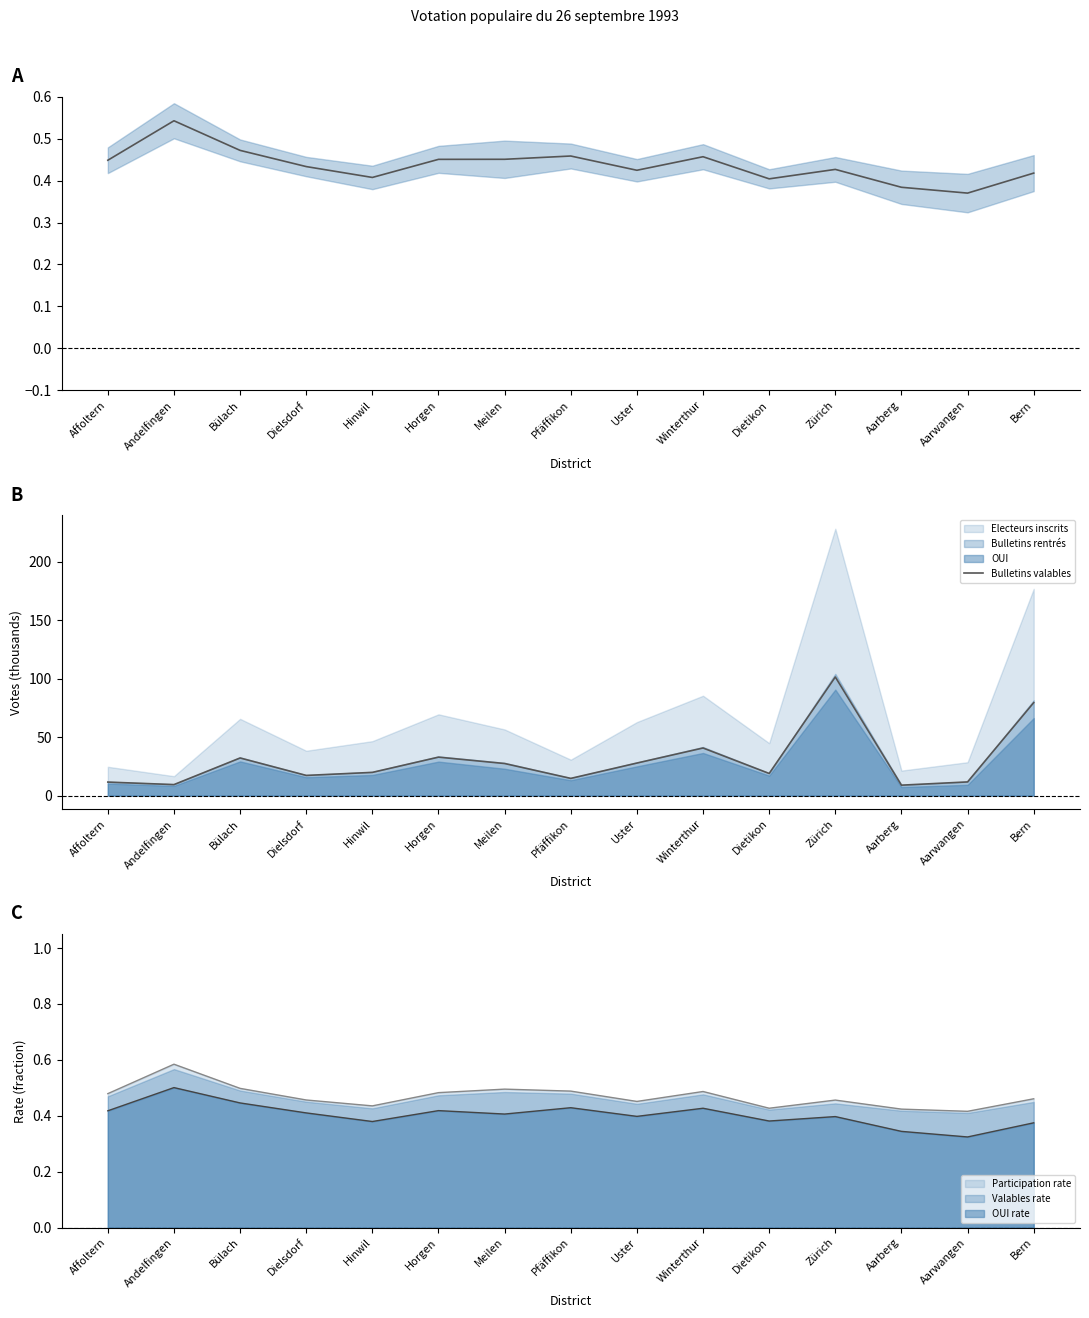

Reading left to right, what are all the values shown in this chart?

Mid (participation): 0.4	0.5	0.5	0.4	0.4	0.5	0.5	0.5	0.4	0.5	0.4	0.4	0.4	0.4	0.4
Bulletins valables: 11.6	9.4	32.2	17.3	19.9	32.9	27.4	14.7	27.8	40.7	18.9	101.4	8.9	11.7	79.5